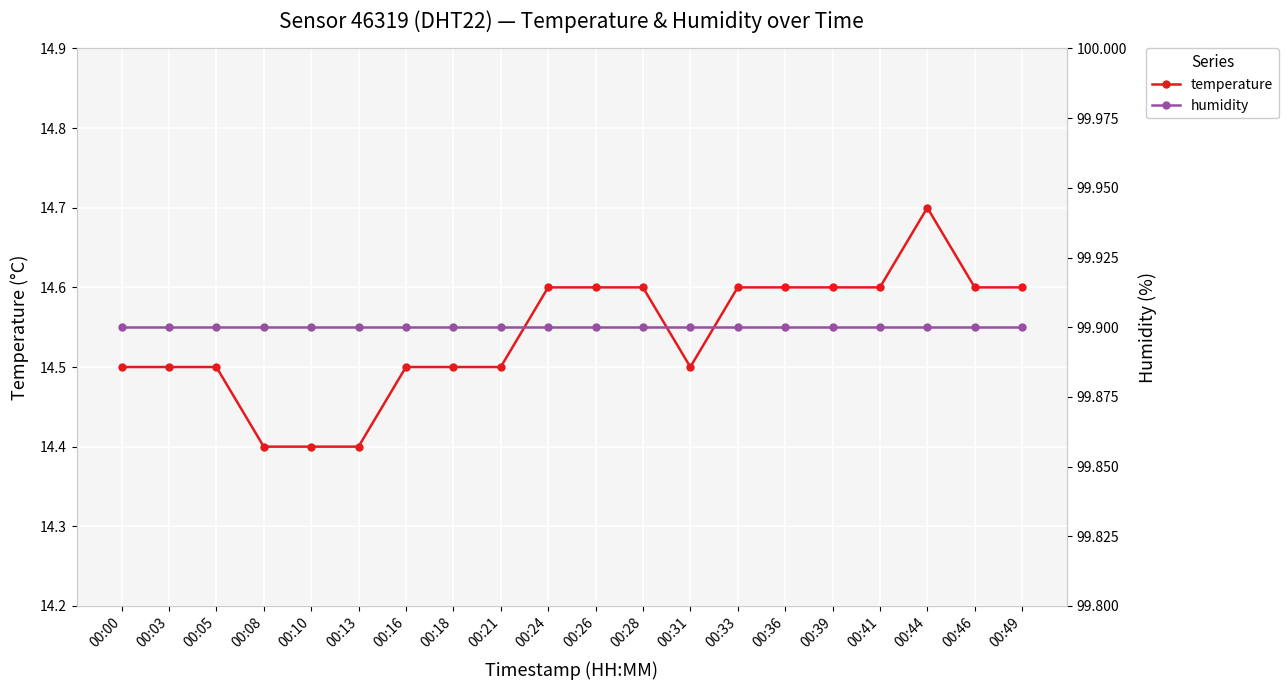

True or false: humidity has more than 2 interior local peaks.

False